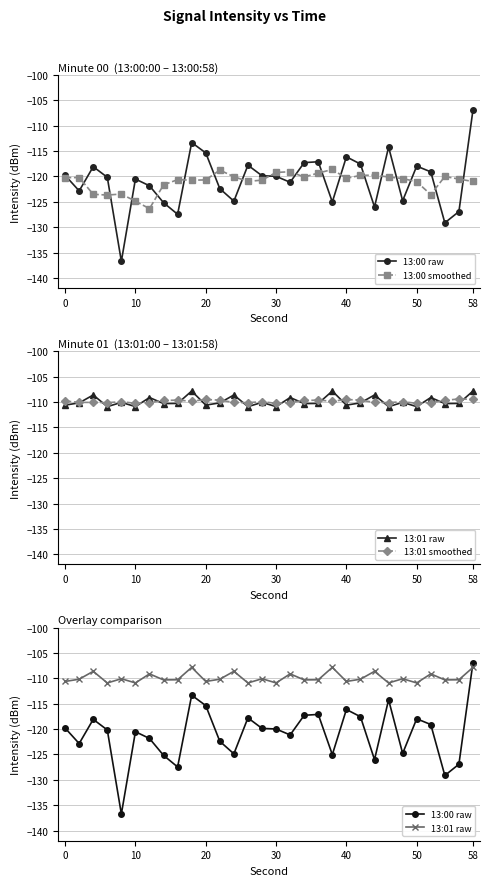

Reading left to right, what are all the values shown in this chart?

13:00 raw: -119.8	-122.8	-118.1	-120.2	-136.7	-120.5	-121.8	-125.2	-127.5	-113.3	-115.4	-122.4	-124.9	-117.8	-119.9	-120.0	-121.1	-117.3	-117.1	-125.0	-116.1	-117.6	-126.0	-114.2	-124.8	-118.0	-119.1	-129.1	-126.9	-106.9
13:00 smoothed: -120.2	-120.2	-123.5	-123.7	-123.5	-124.9	-126.3	-121.7	-120.6	-120.7	-120.7	-118.7	-120.1	-121.0	-120.7	-119.2	-119.1	-120.1	-119.3	-118.6	-120.4	-119.8	-119.7	-120.1	-120.4	-121.0	-123.6	-120.0	-120.5	-121.0
13:01 raw: -110.6	-110.2	-108.6	-110.9	-110.1	-110.9	-109.1	-110.3	-110.3	-107.8	-110.6	-110.2	-108.6	-110.9	-110.1	-110.9	-109.1	-110.3	-110.3	-107.8	-110.6	-110.2	-108.6	-110.9	-110.1	-110.9	-109.1	-110.3	-110.3	-107.8
13:01 smoothed: -109.8	-110.1	-110.1	-110.1	-109.9	-110.3	-110.1	-109.7	-109.6	-109.8	-109.5	-109.6	-110.1	-110.1	-109.9	-110.3	-110.1	-109.7	-109.6	-109.8	-109.5	-109.6	-110.1	-110.1	-109.9	-110.3	-110.1	-109.7	-109.4	-109.5